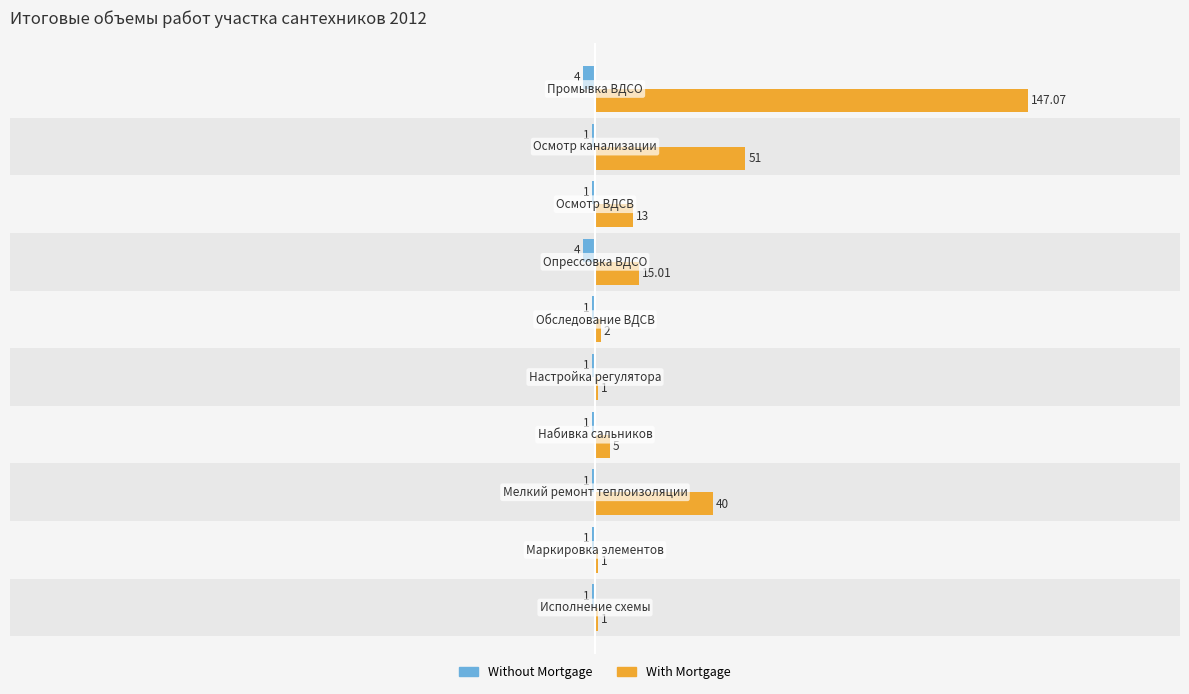

Which series has the largest total across all categories?

With Mortgage